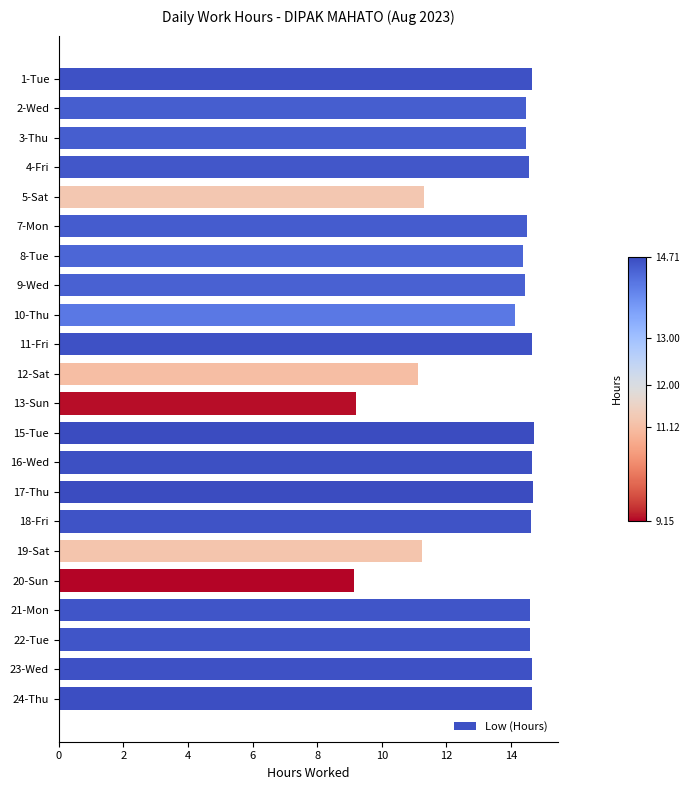

What is the smallest value displayed?

9.2